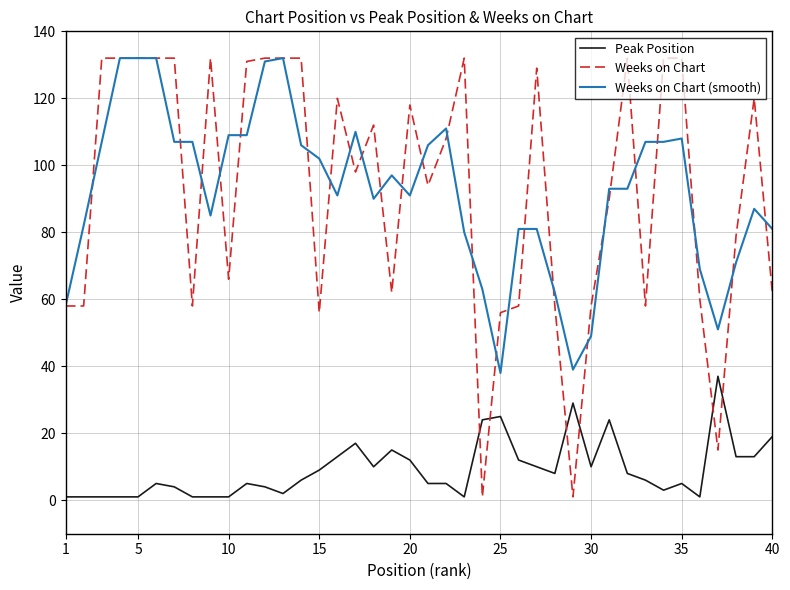

Does the chart have visible grid lines?

Yes